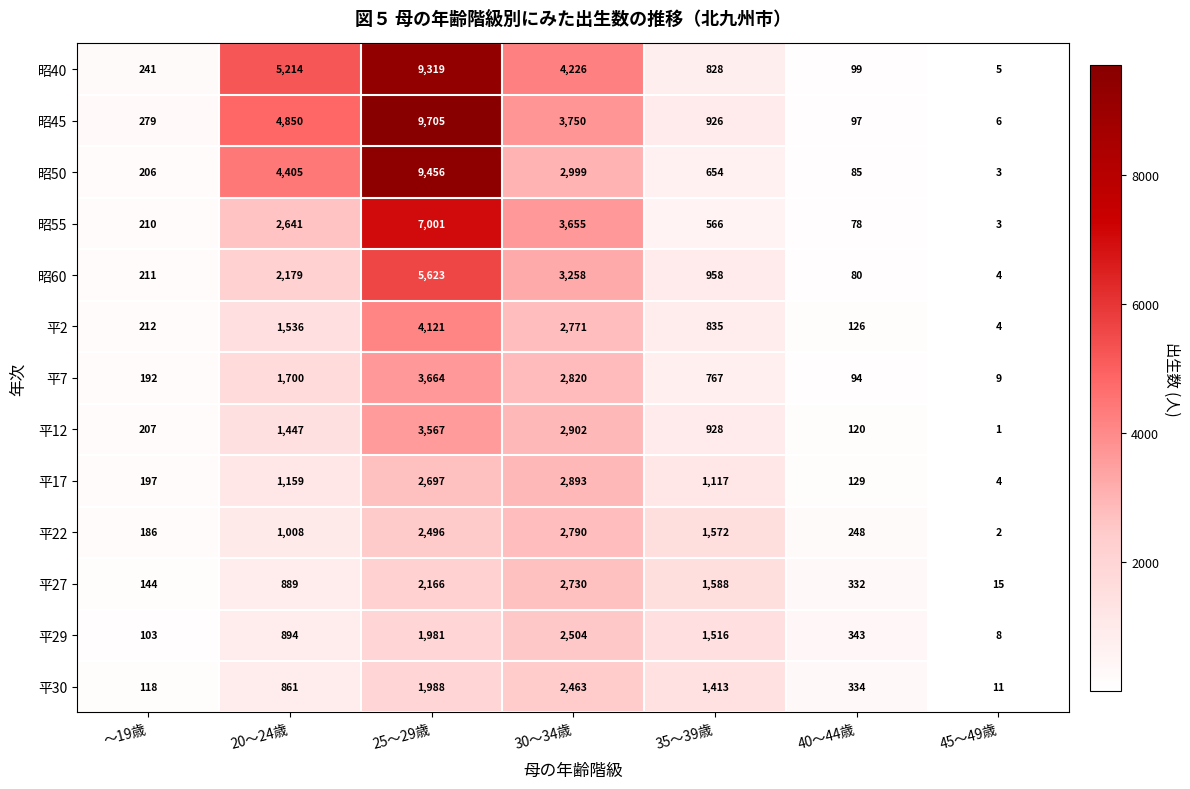

Is it true that 平30 equals 861 at 20～24歳?

True